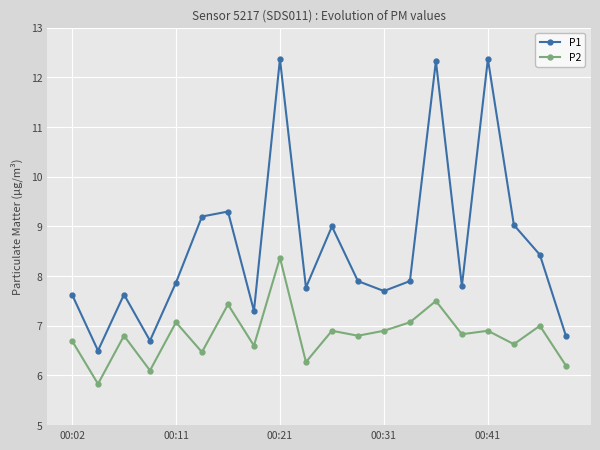

What is the average value of the P2 series?

6.8